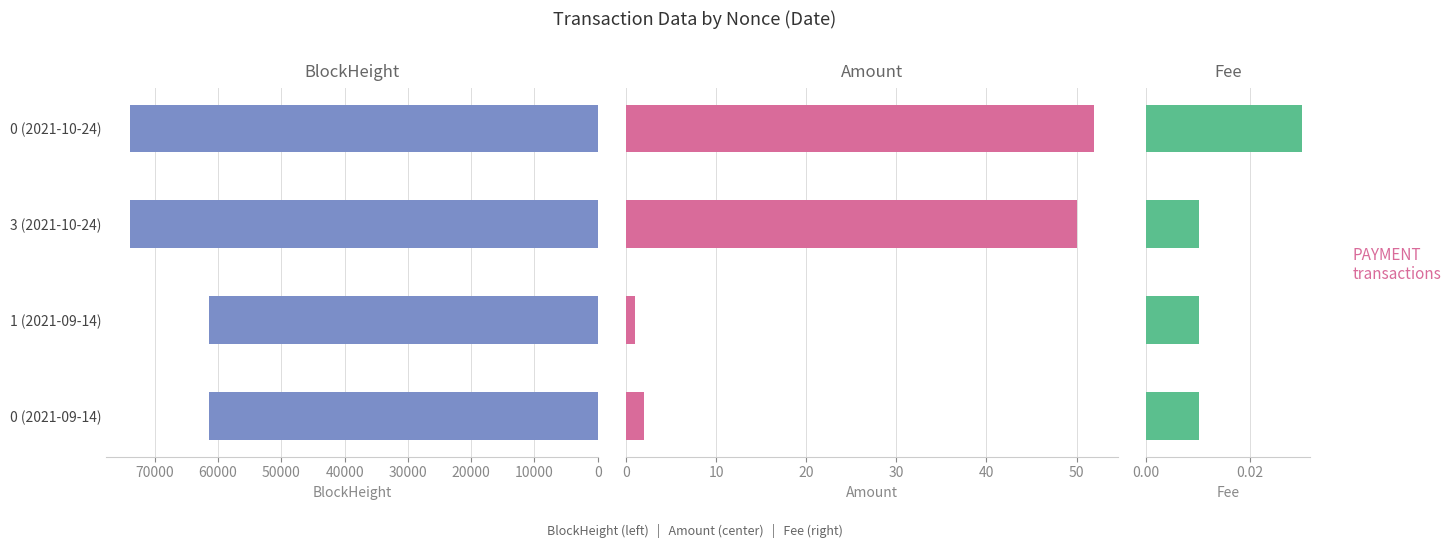

What are all the series names shown in the legend?

BlockHeight, Amount, Fee